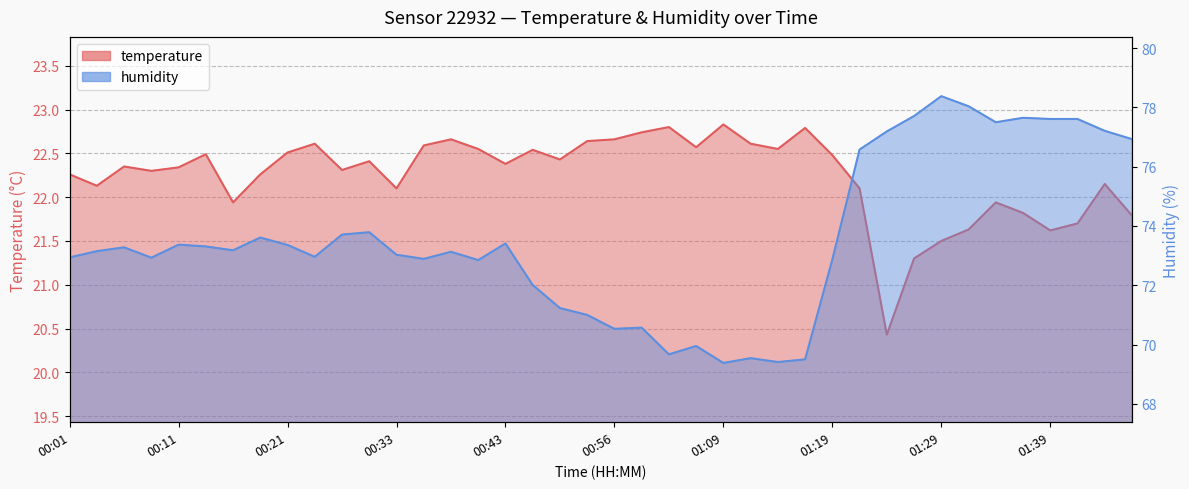

What is the difference between the temperature values at 01:36 and 00:18?

0.4